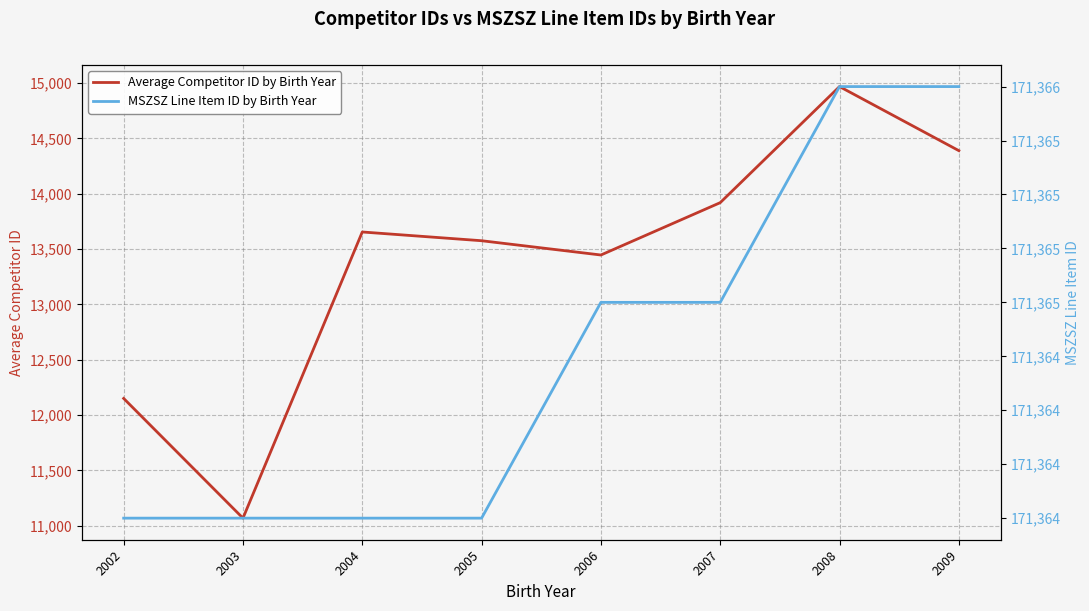

Reading left to right, extract all data points from this chart.

Average Competitor ID by Birth Year: 12151	11069	13655	13576	13447	13920	14969	14390
MSZSZ Line Item ID by Birth Year: 171364	171364	171364	171364	171365	171365	171366	171366